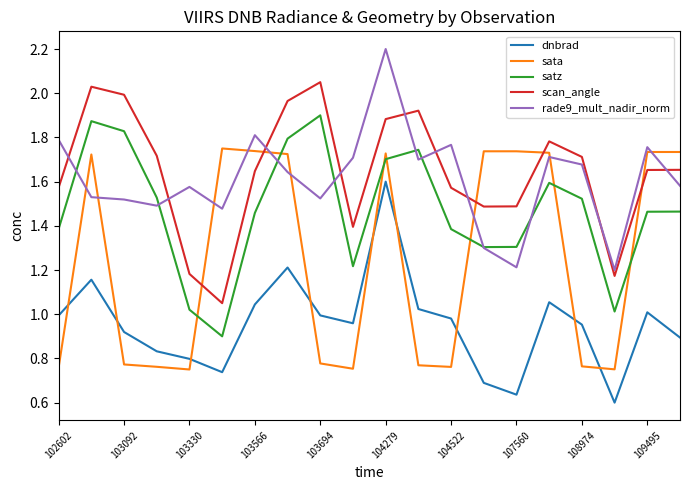

What is the greatest value displayed?

2.2